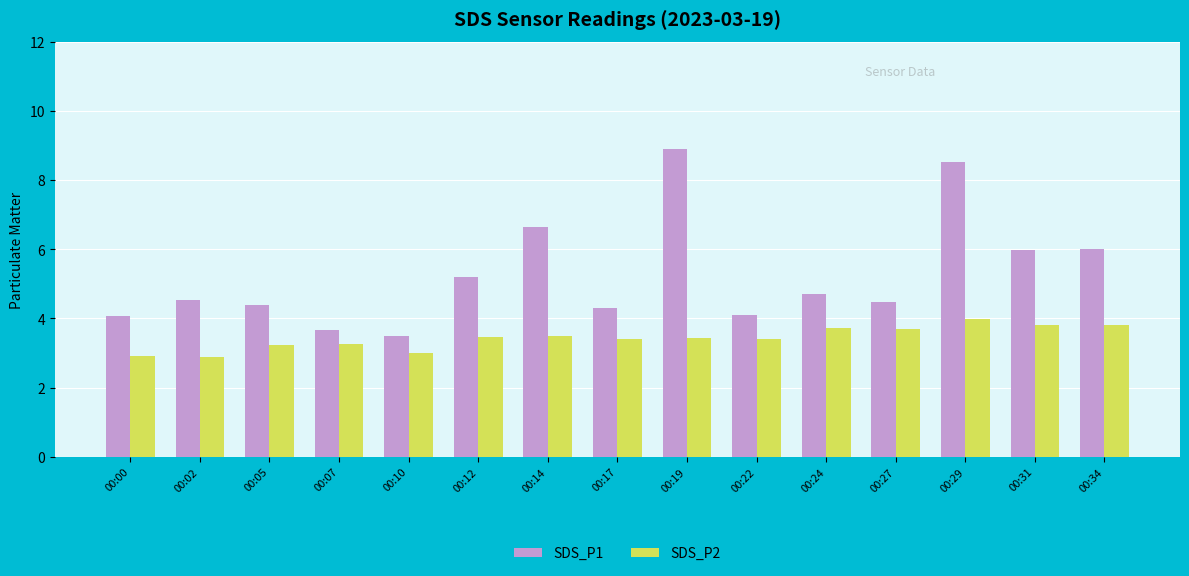

True or false: SDS_P2 has a value of 3.7 at 00:27.

True